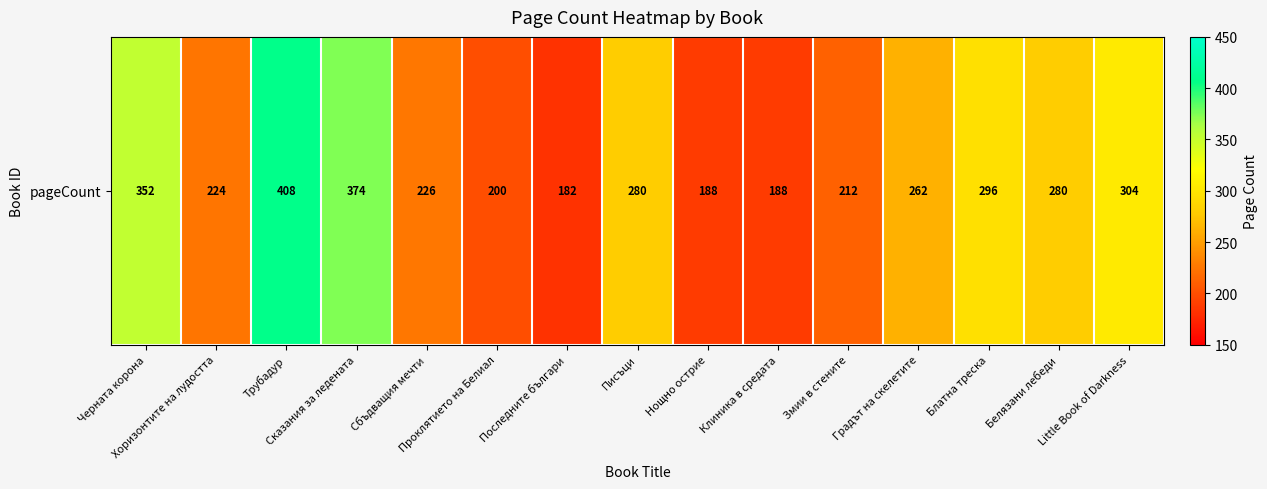

The chart shows a value of 296 at Блатна треска. True or false?

True